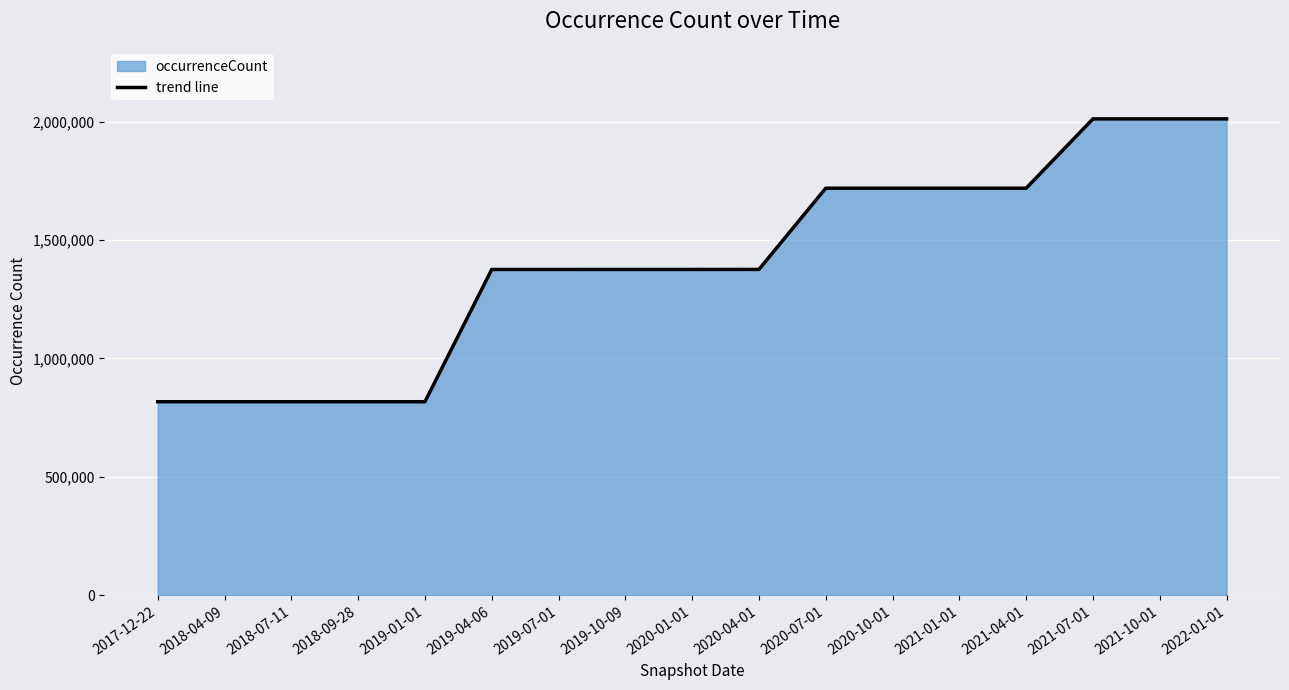

Reading left to right, transcribe all the data shown in this chart.

2017-12-22=817267	2018-04-09=817267	2018-07-11=817267	2018-09-28=817267	2019-01-01=817267	2019-04-06=1375777	2019-07-01=1375777	2019-10-09=1375854	2020-01-01=1375854	2020-04-01=1375955	2020-07-01=1718994	2020-10-01=1718994	2021-01-01=1718994	2021-04-01=1718994	2021-07-01=2011673	2021-10-01=2011673	2022-01-01=2011673